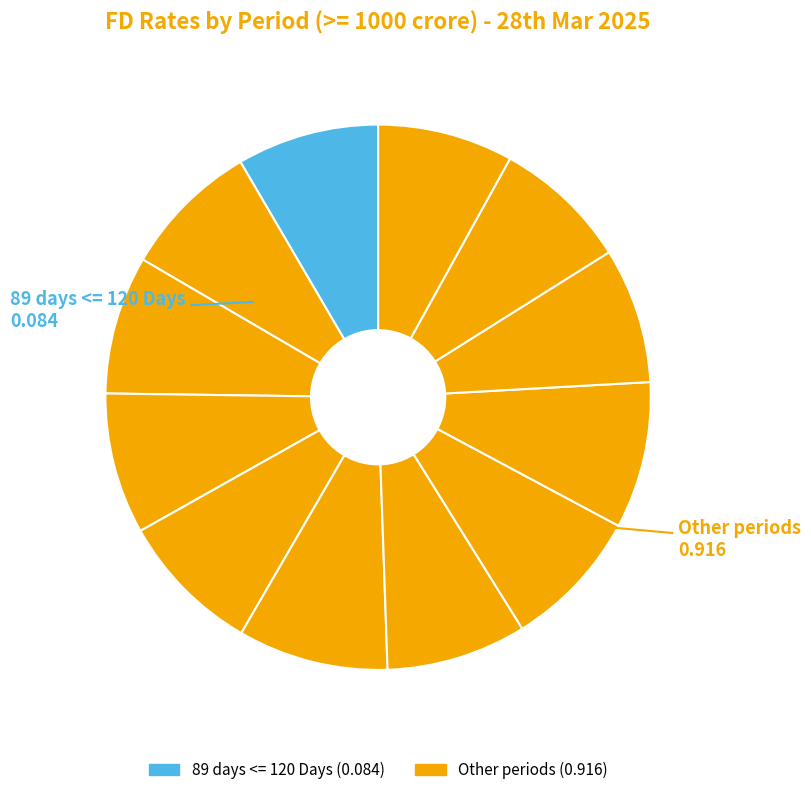

How many slices are in this pie chart?

12